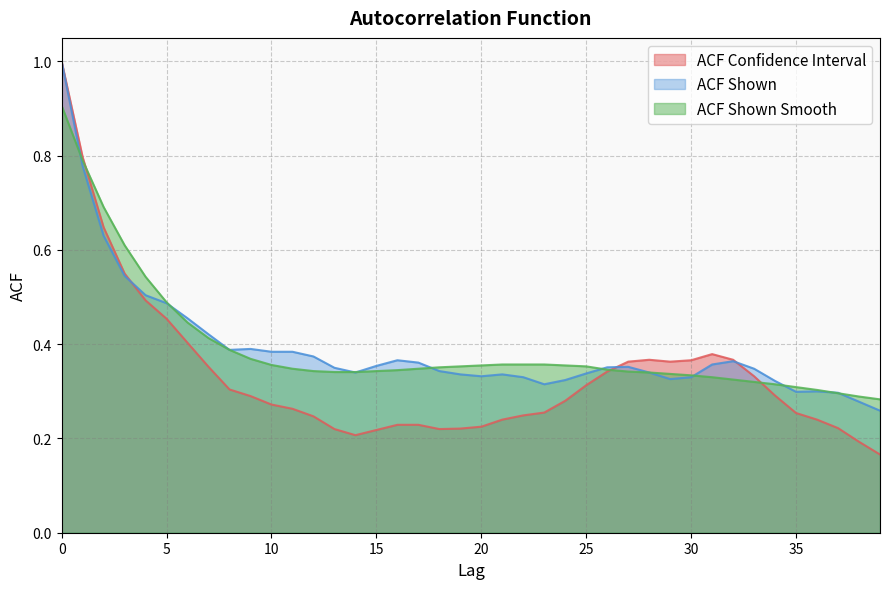

Which series changed the most between 18 and 38?

acf_shown